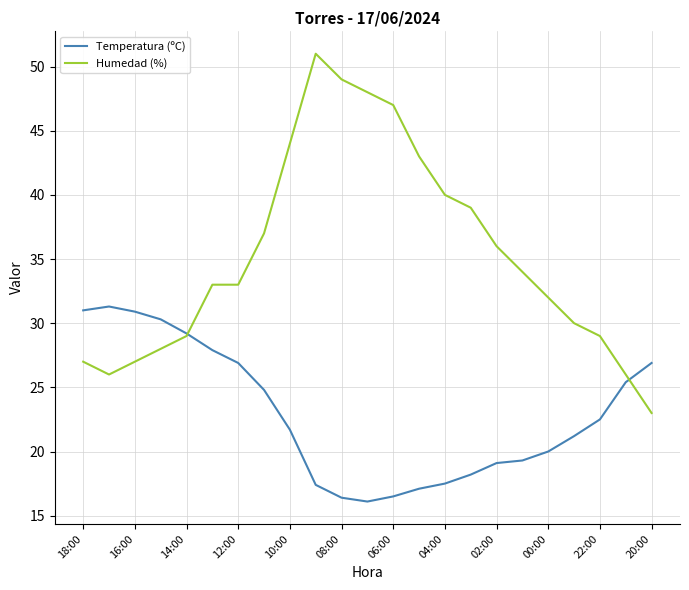

Which series has the largest total across all categories?

Humedad (%)